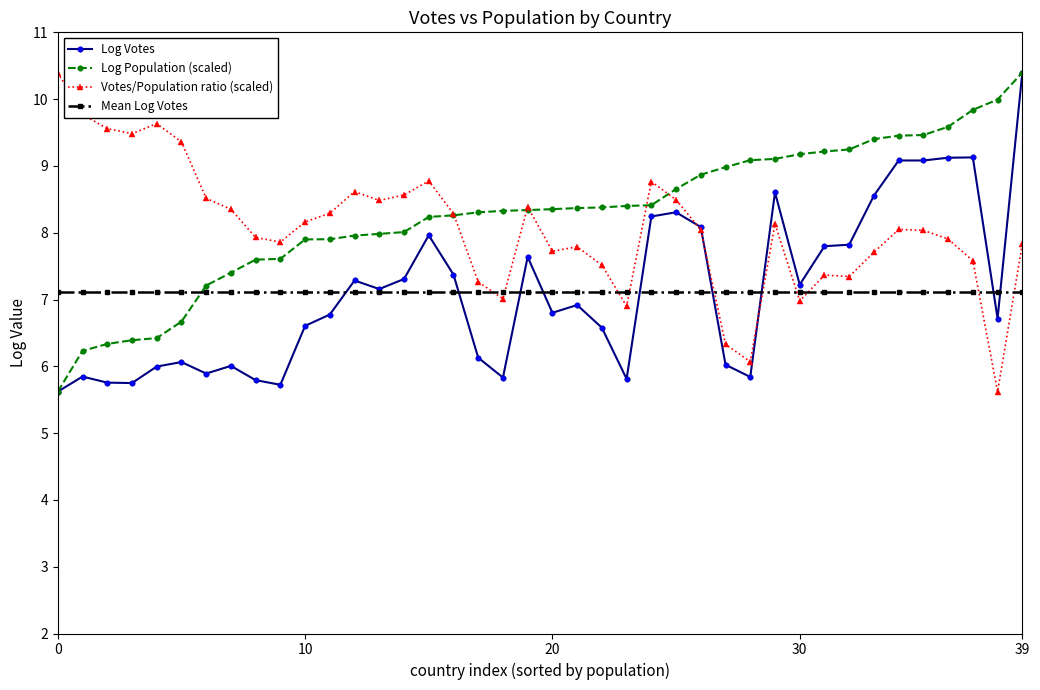

What is the value of the Mean Log Votes point at the 24th from the left?

7.1